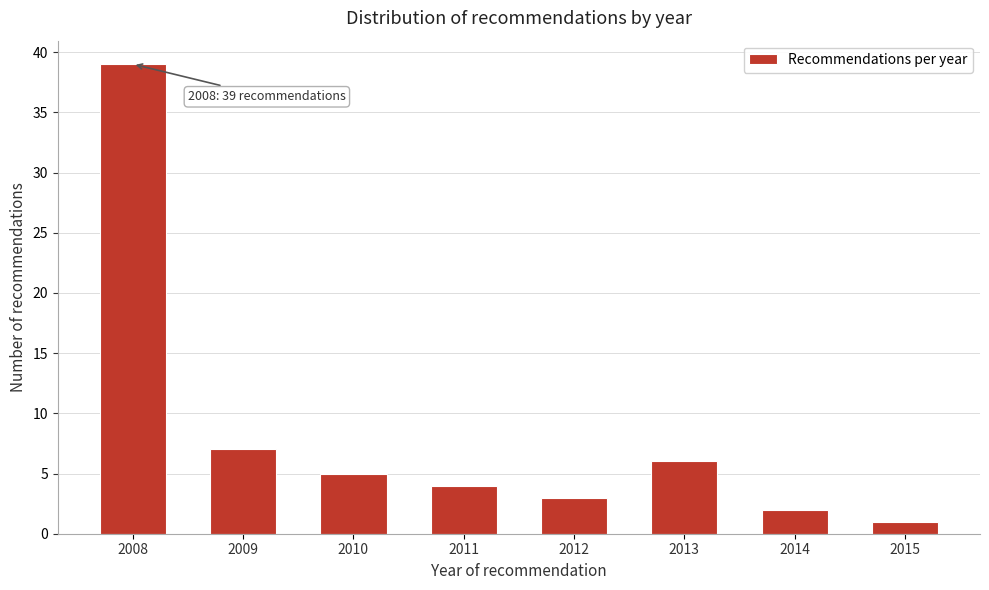

Reading right to left, what are all the values shown in this chart?

1	2	6	3	4	5	7	39